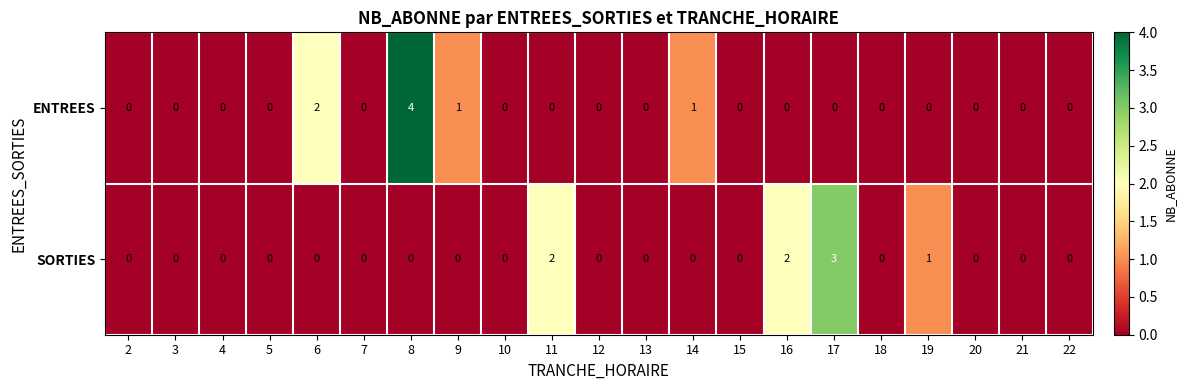

What is the total value across all series at 19?

1